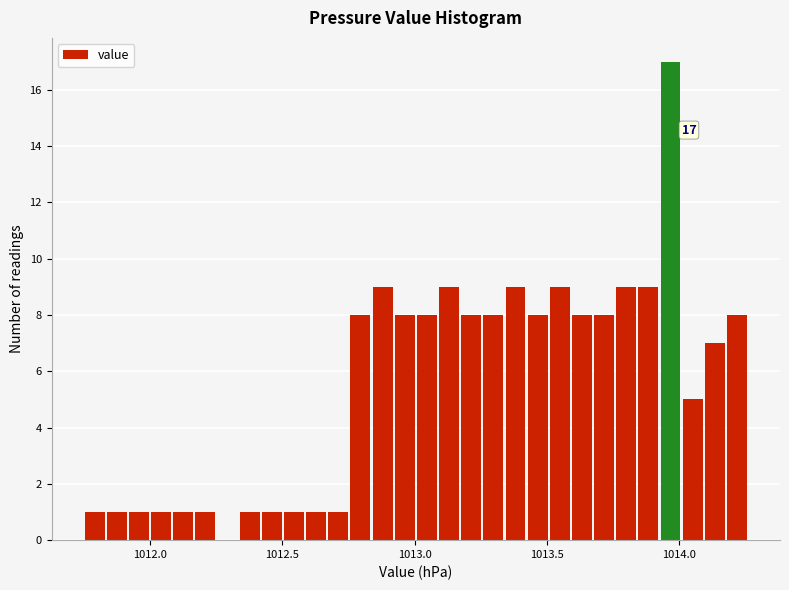

Around what value on the x-axis is the tallest bar? Give the approximate position of its centre, as read against the axis.

1013.95